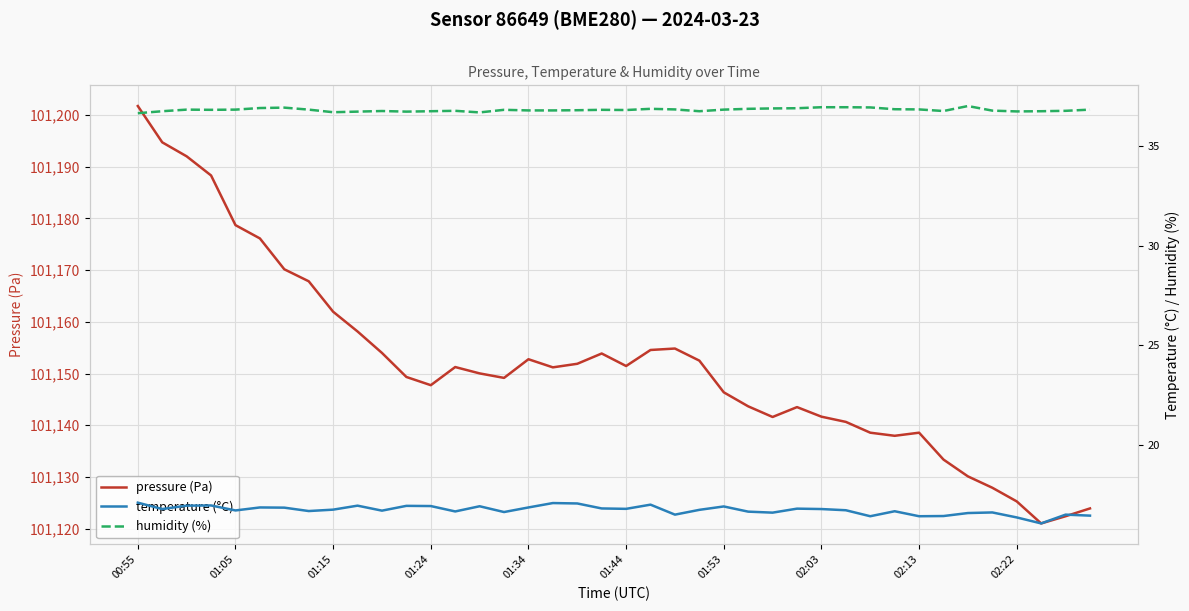

Where is pressure (Pa) nearest to the value 101161?

01:15